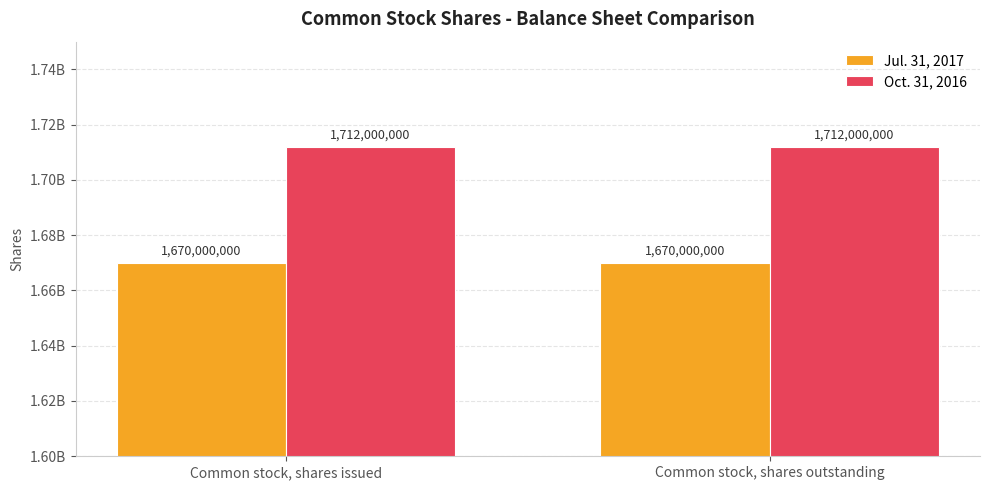

What are all the series names shown in the legend?

Jul. 31, 2017, Oct. 31, 2016